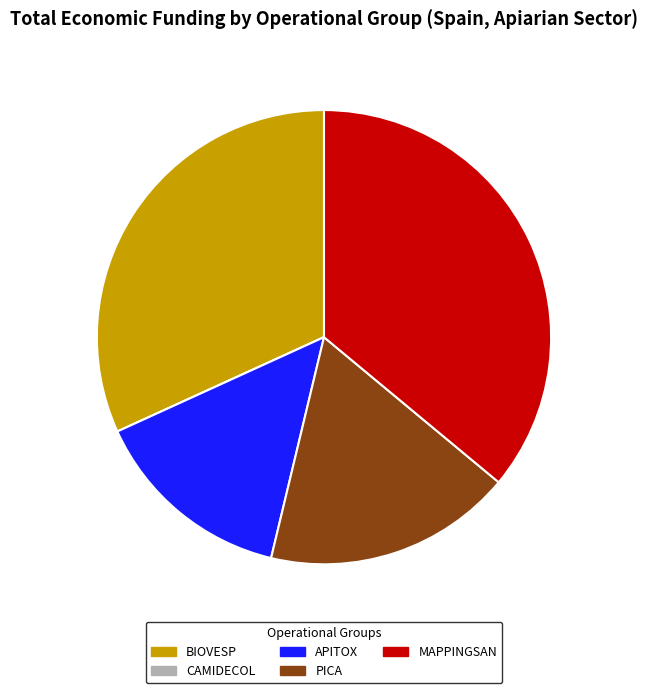

What percentage is NOT represented by APITOX?

85.6%